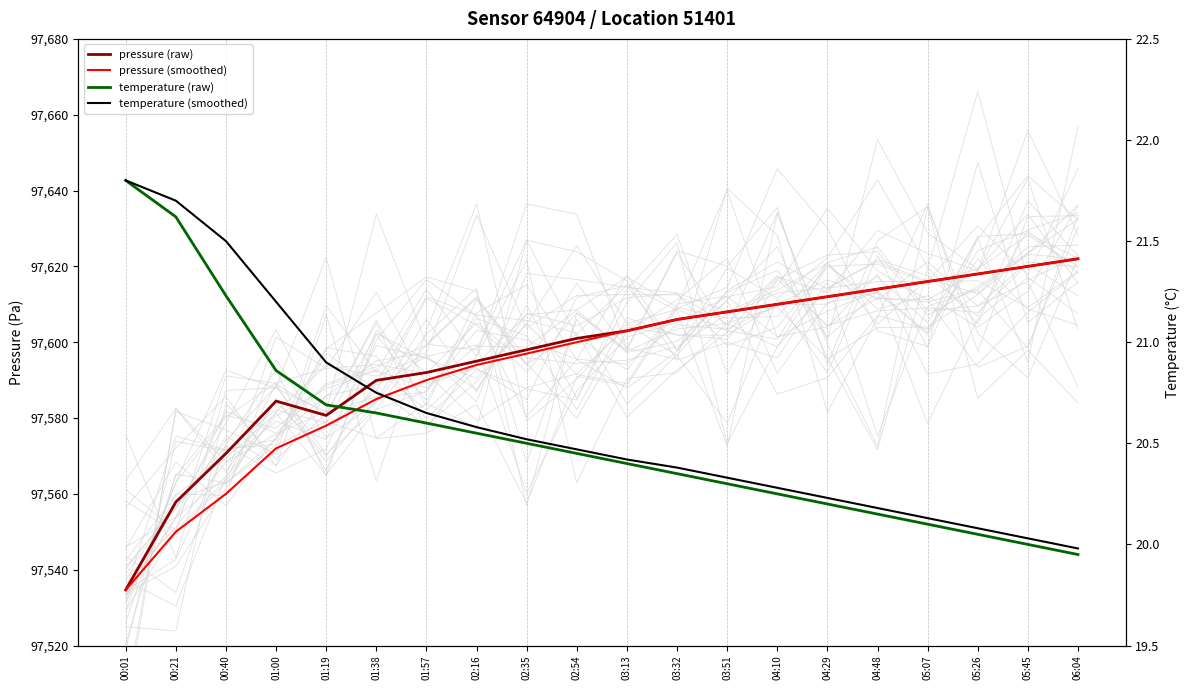

Between 01:57 and 05:07, which series saw the biggest shift?

pressure (smoothed)